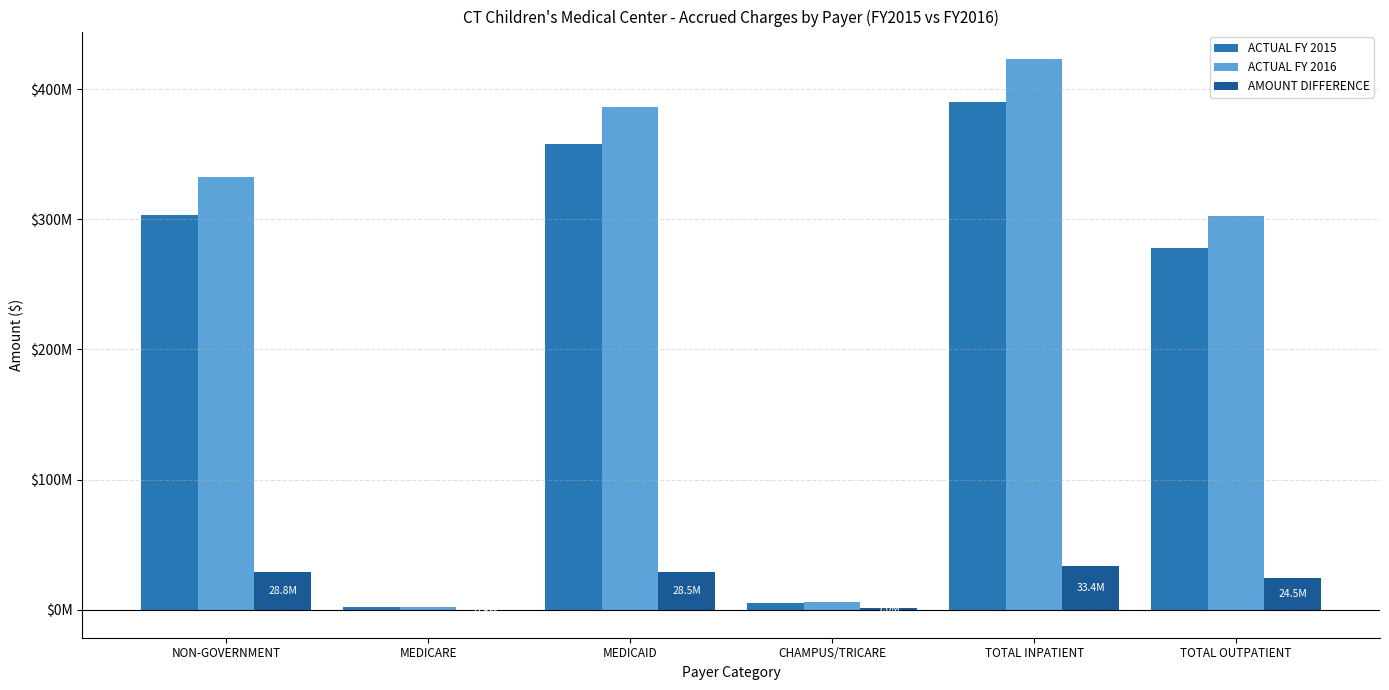

What is the total value across all series at MEDICARE?

3285000